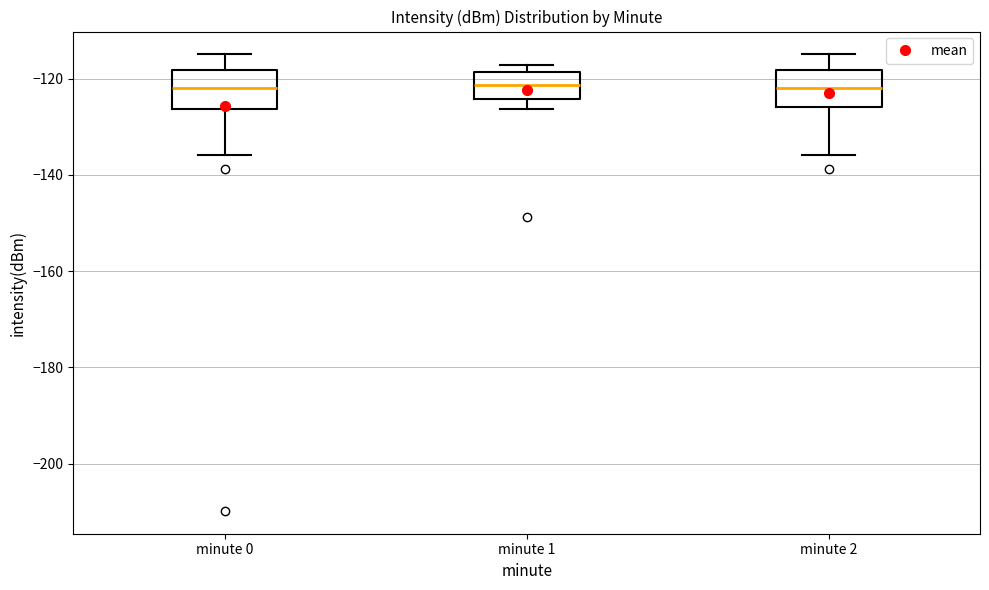

Where is the upper edge of the box for minute 2 on the y-axis? The values are not printed on the chart, so give them approximately, as read against the axis.

-118